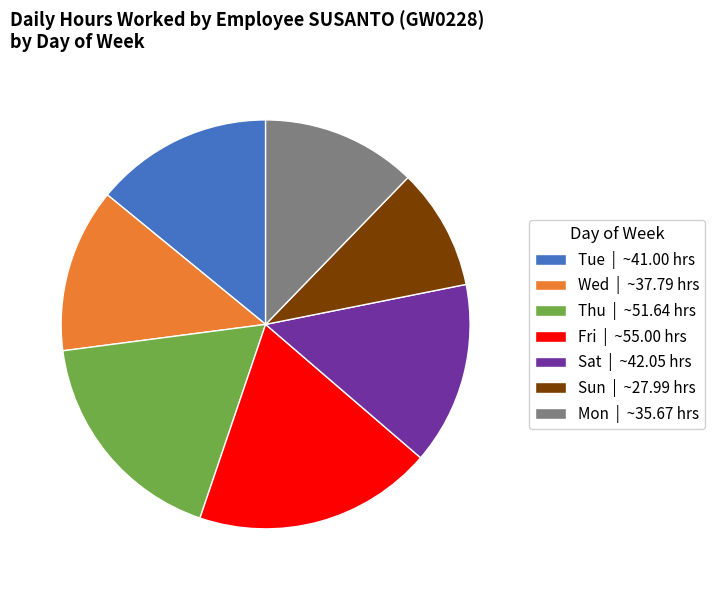

Is it true that Mon | ~35.67 hrs is 7% of the pie?

False